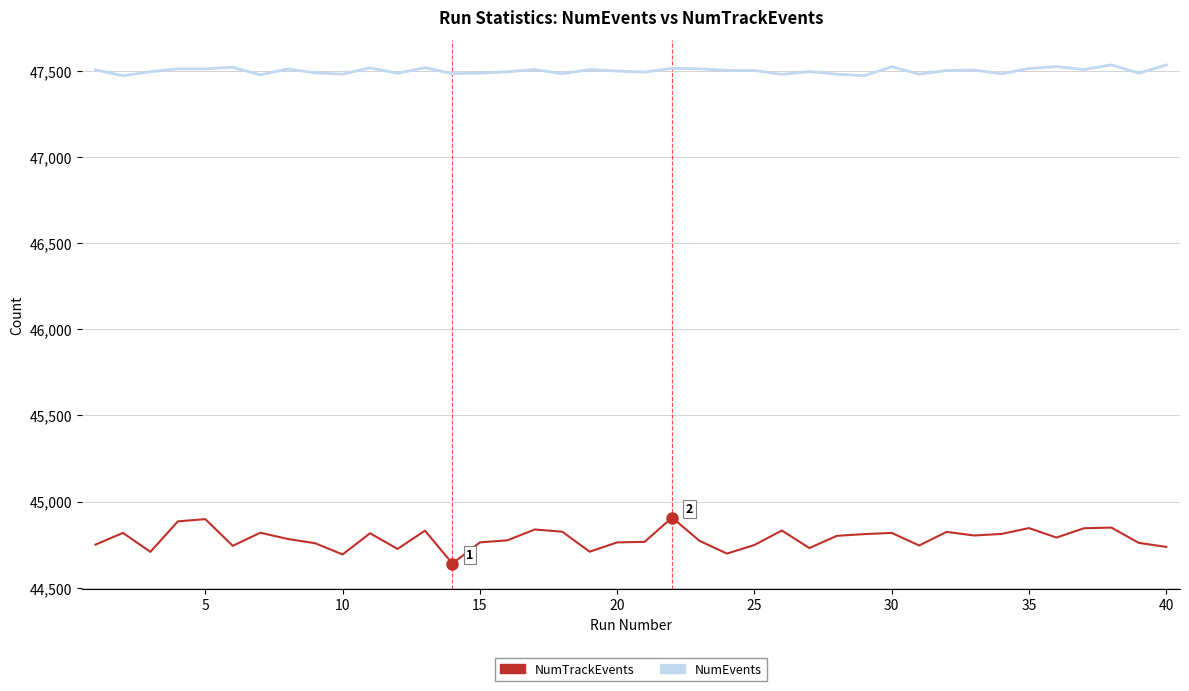

Rank the series by their maximum value, from lowest to highest.

NumTrackEvents, NumEvents